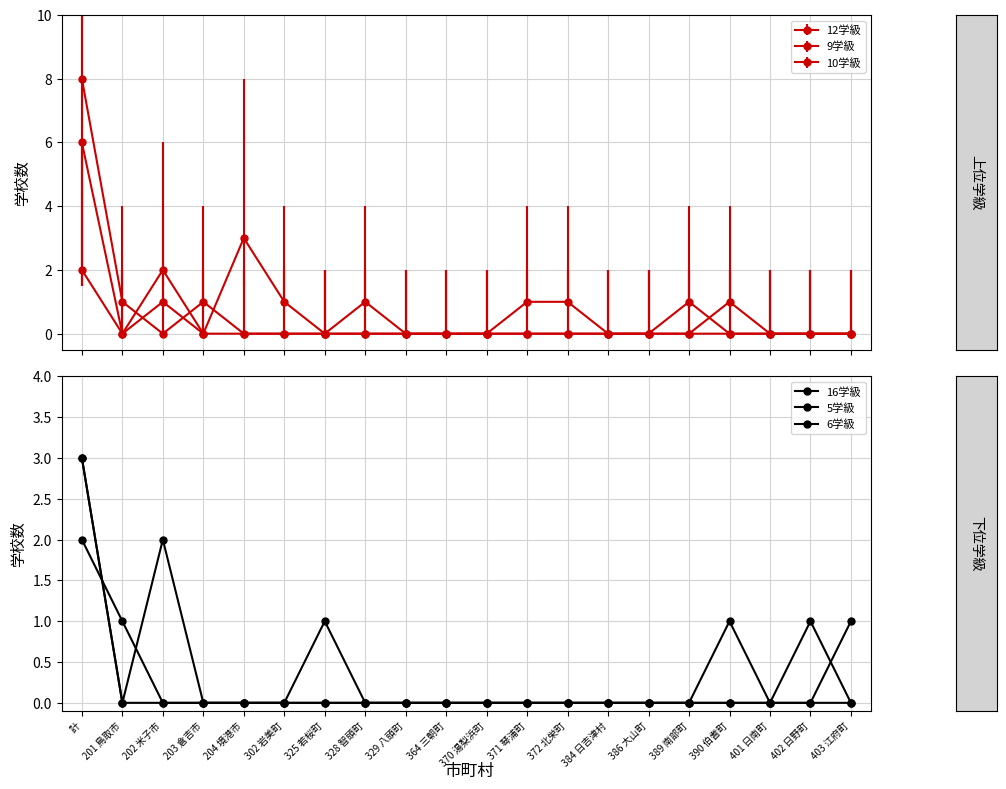

Which category has the lowest value in the 5学級 series?

201 鳥取市